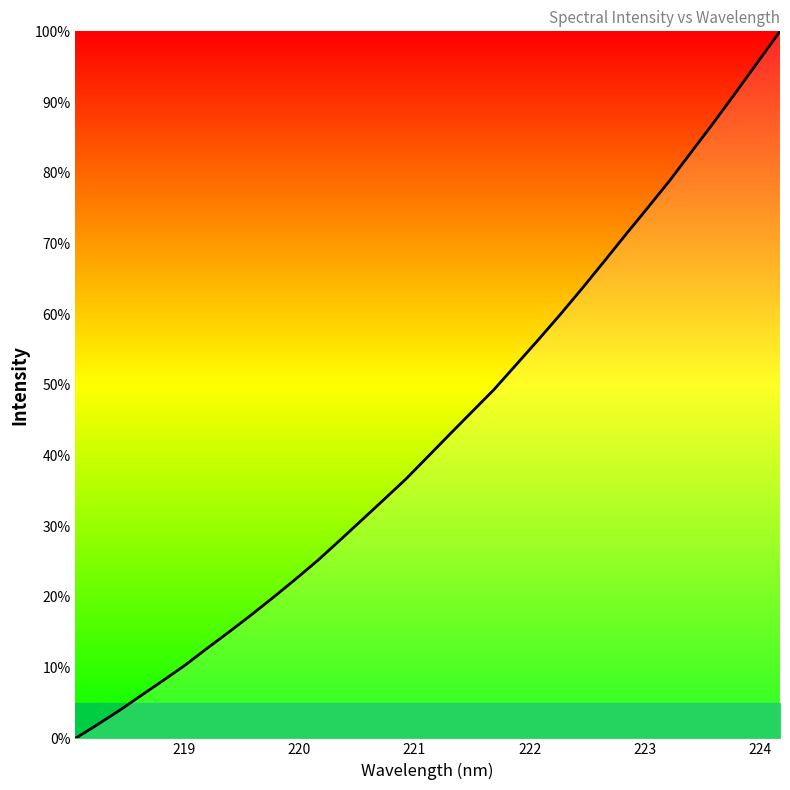

What is the maximum value shown in the chart?

100.0